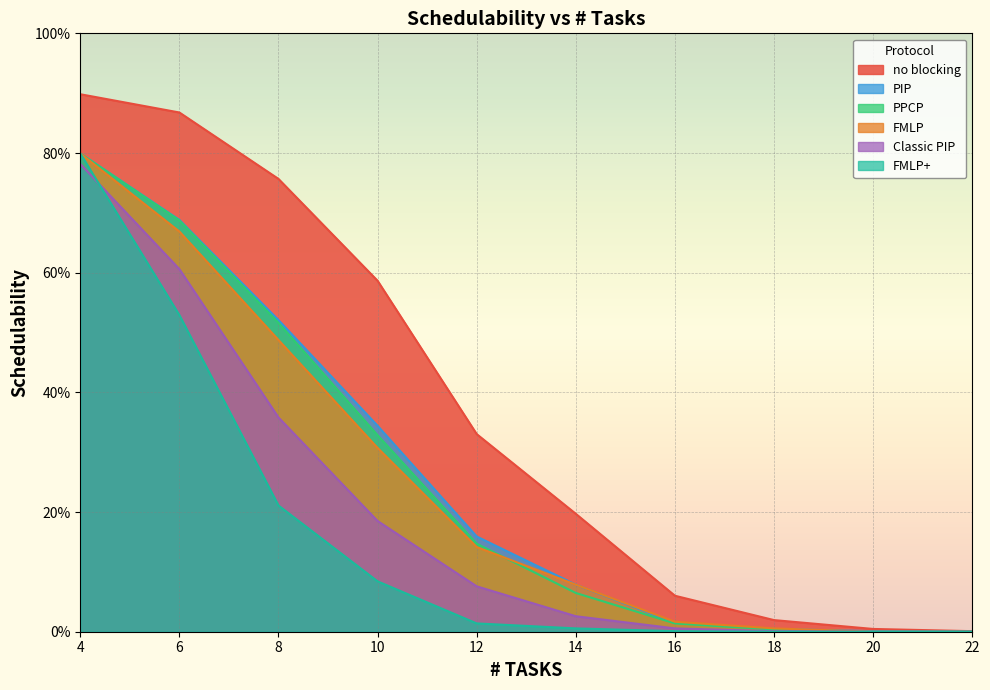

At 12, list the series in order from largest to smallest.

no blocking, PIP, PPCP, FMLP, Classic PIP, FMLP+